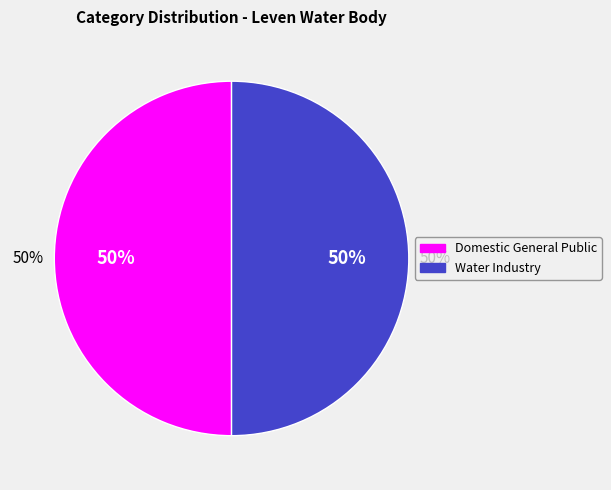

To the nearest percent, what is the combined percentage of Water Industry and Domestic General Public?

100%